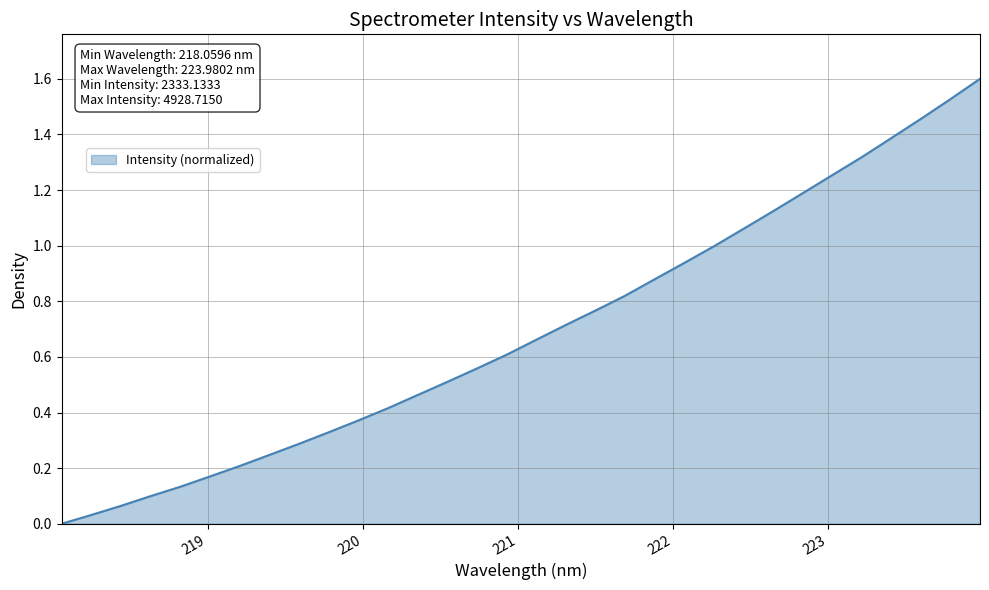

How many distinct data groups are displayed?

1